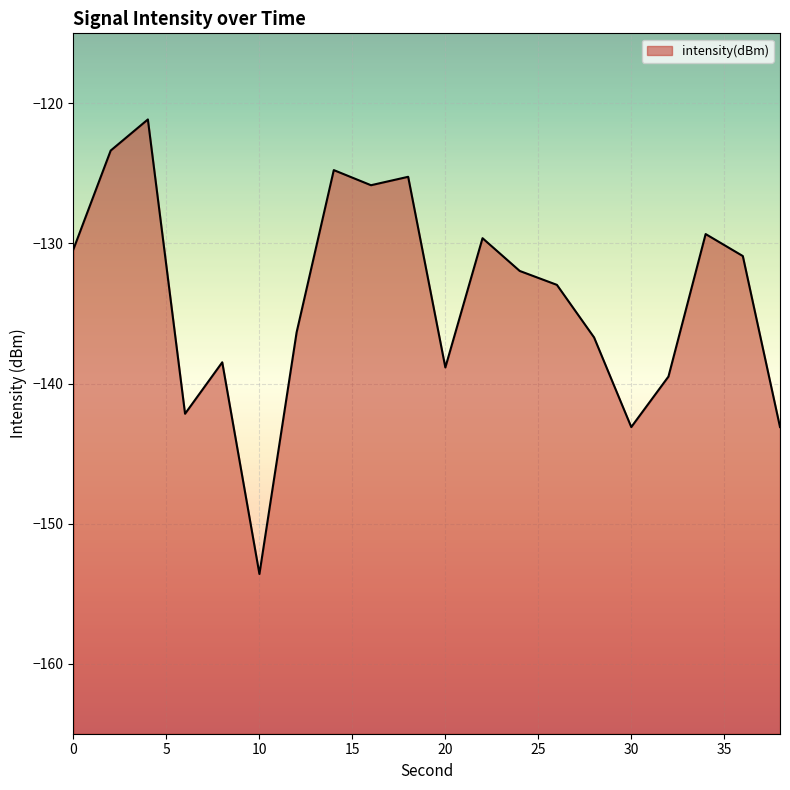

True or false: the data shows -143.1 at 30.

True